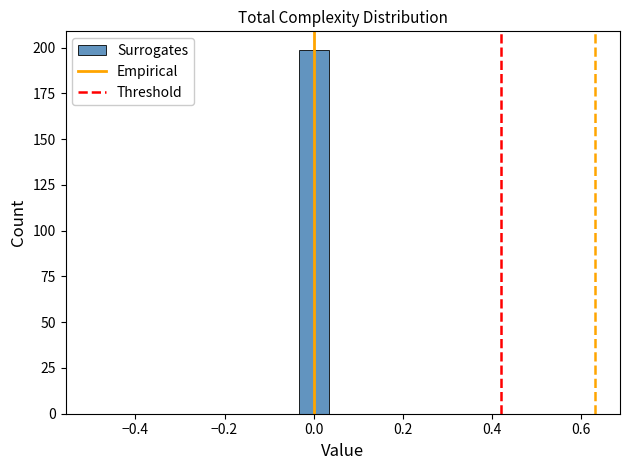

Read against the x-axis, roughly where is the centre of the tallest bar?

0.00